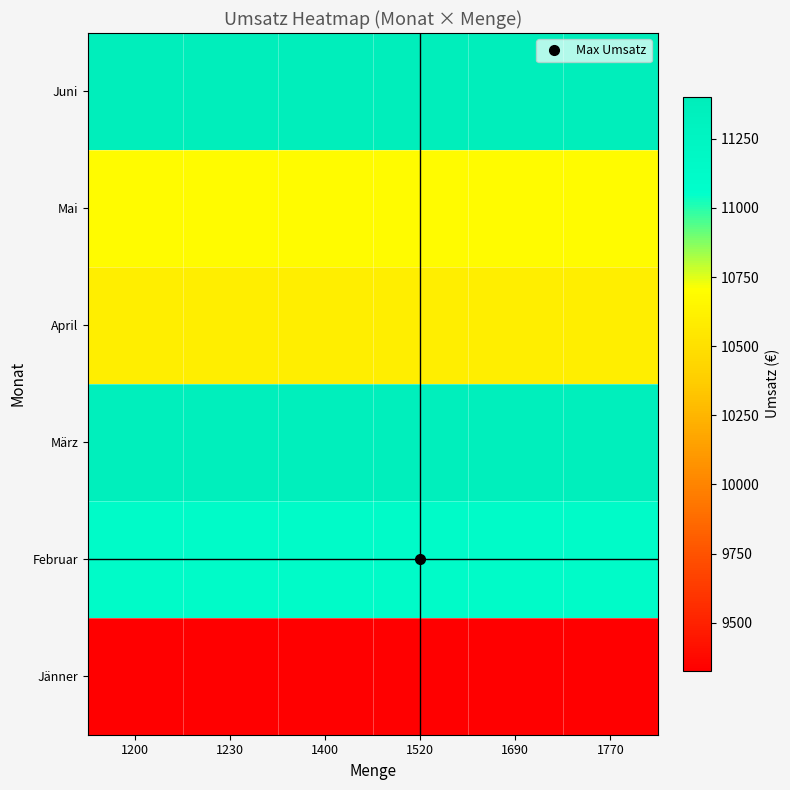

At 1400, list the series in order from largest to smallest.

Juni, März, Februar, Mai, April, Jänner